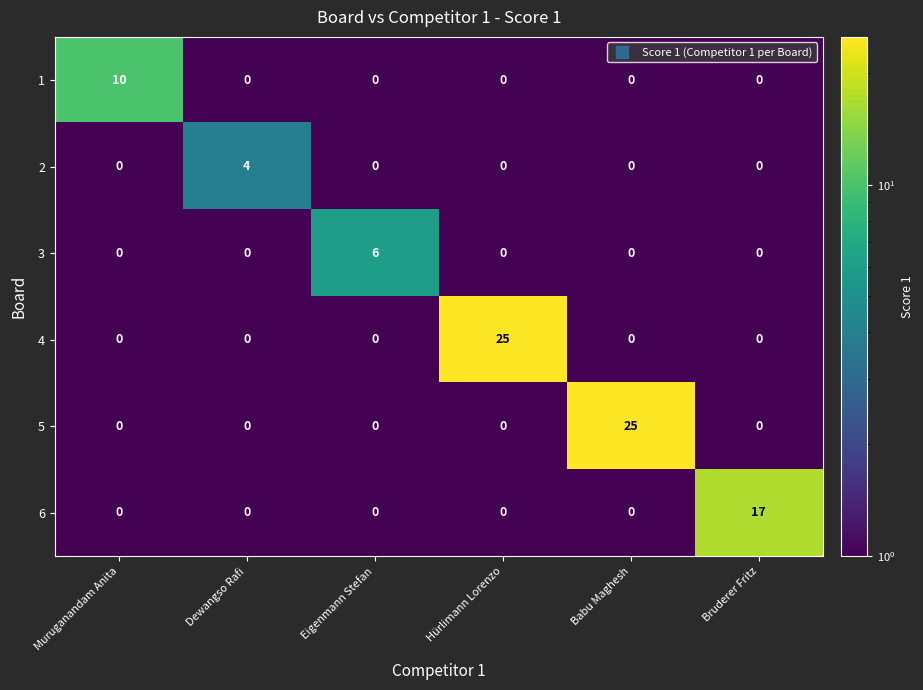

At how many categories does at least one series exceed 0?

6